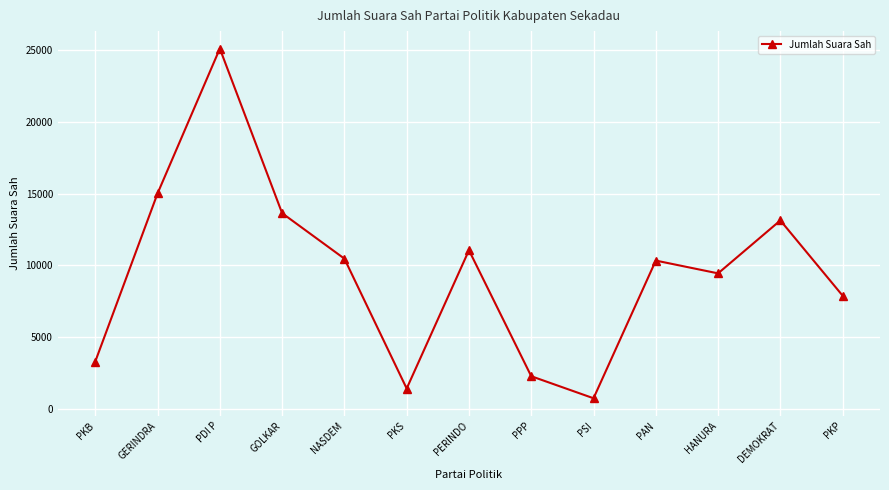

What is the change in value from PKB to DEMOKRAT?

+9828